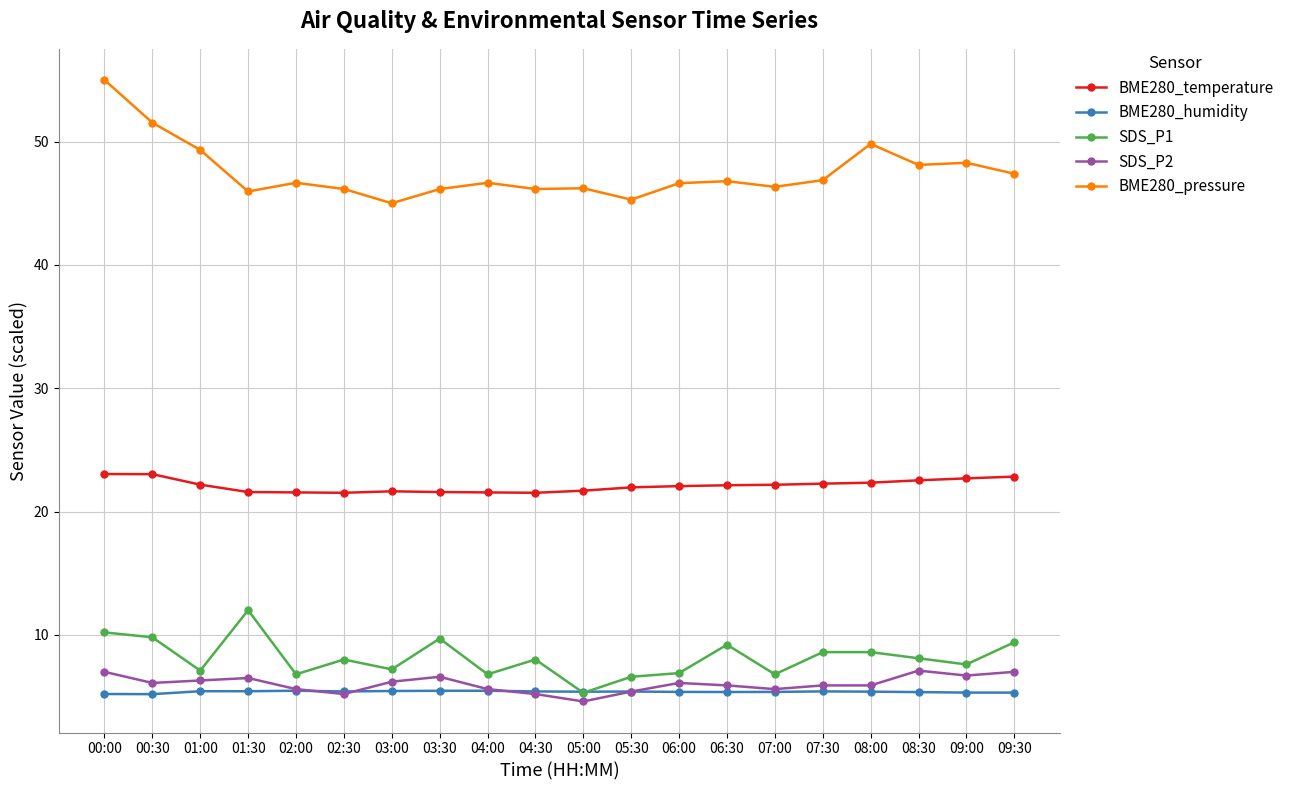

True or false: SDS_P1 has more than 1 points higher than both neighbors.

True